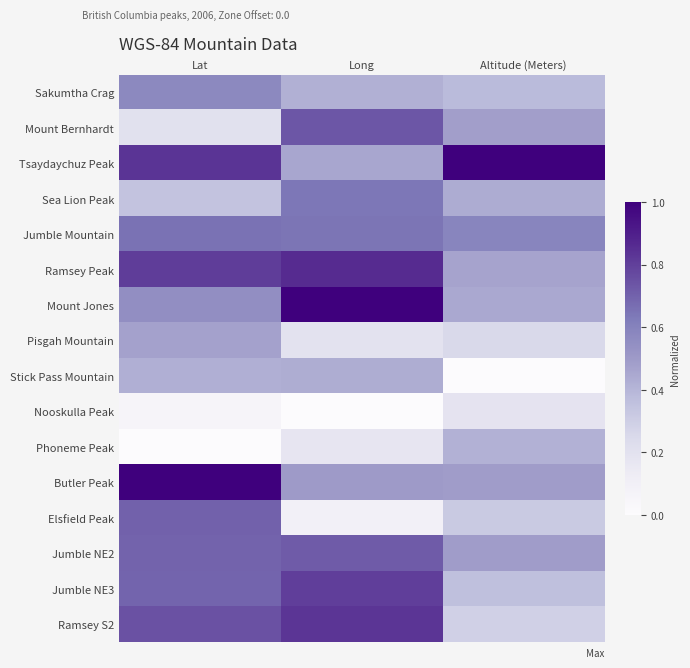

Which has a higher value, Altitude (Meters) or Lat?

Lat